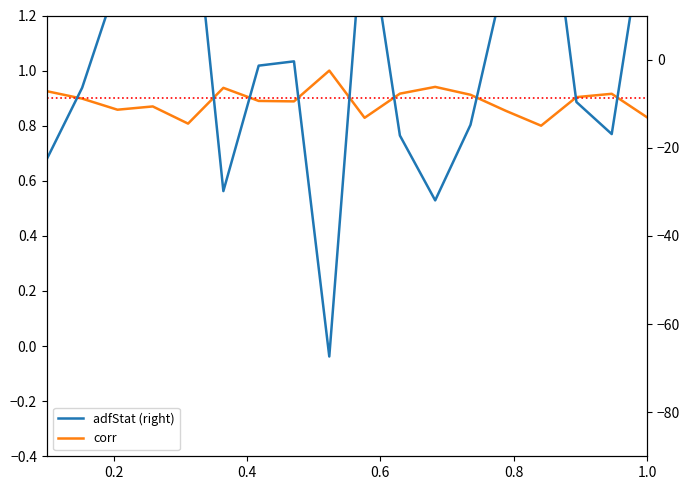

What is the value of the adfStat (right) point at the 14th from the left?

20.1